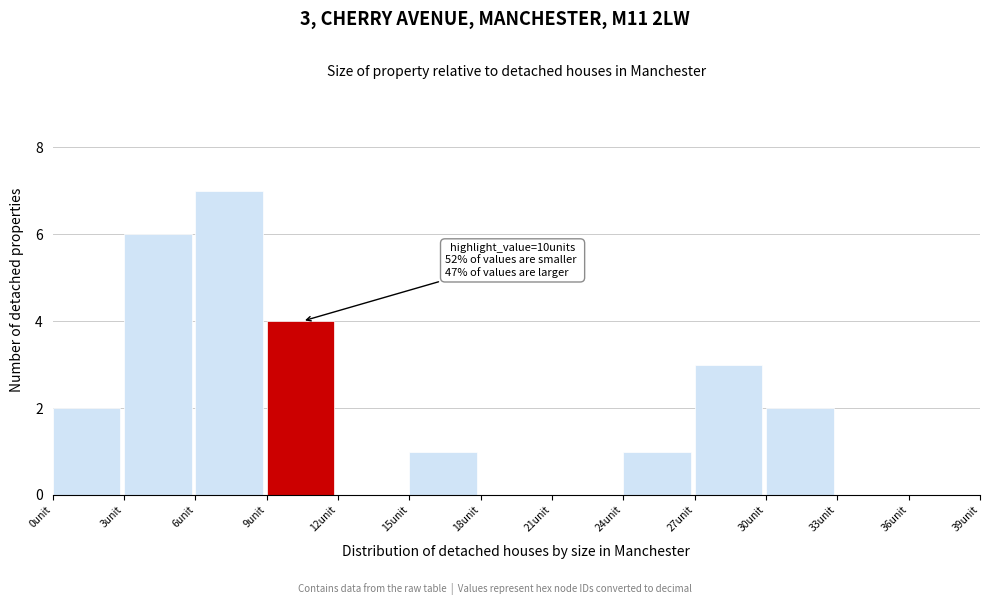

Over which range of the x-axis is the bar tallest?

6 to 9